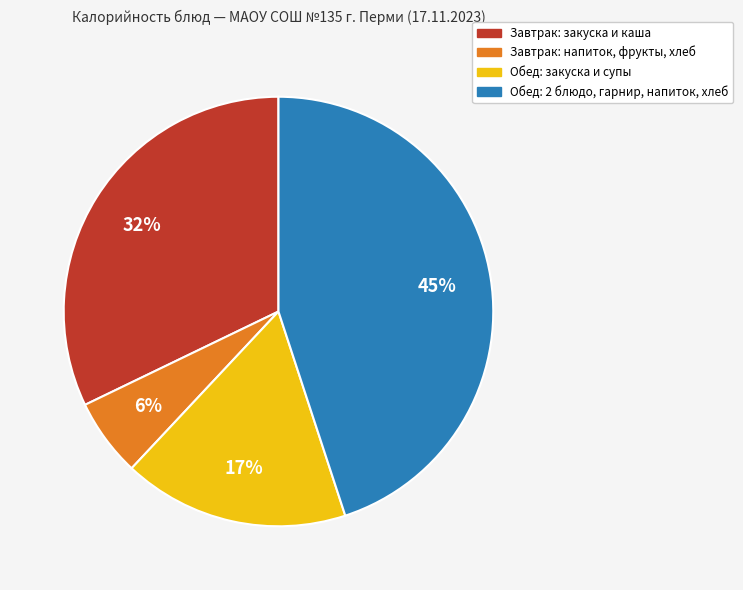

Is there a majority slice in this chart?

No